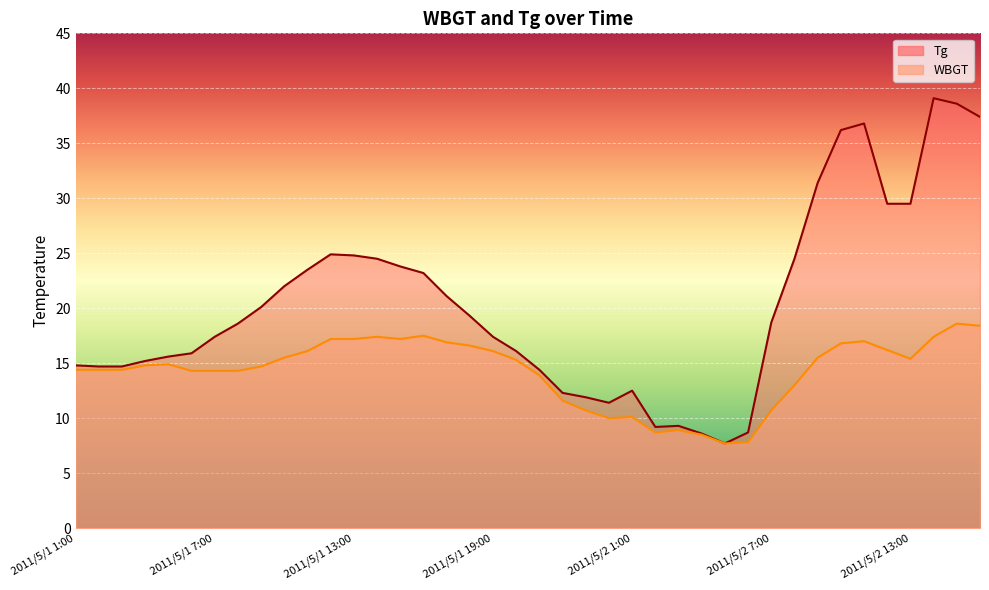

At how many categories does at least one series exceed 16?

24